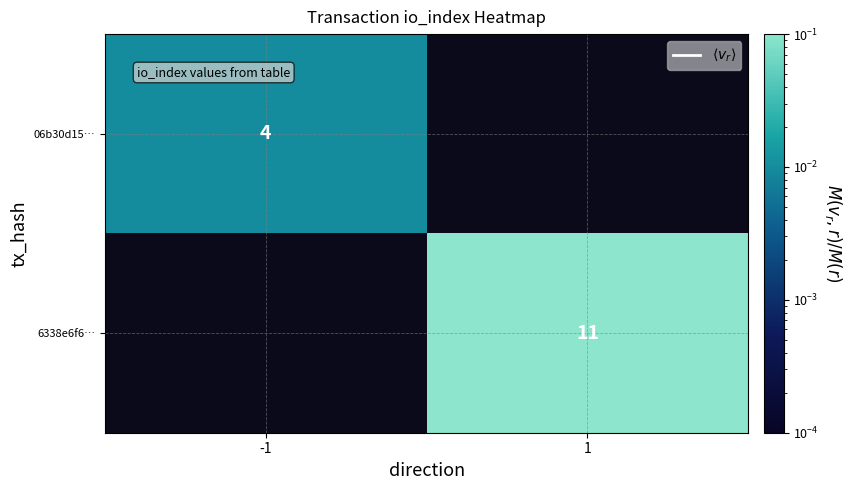

How many data points does each series have?

2